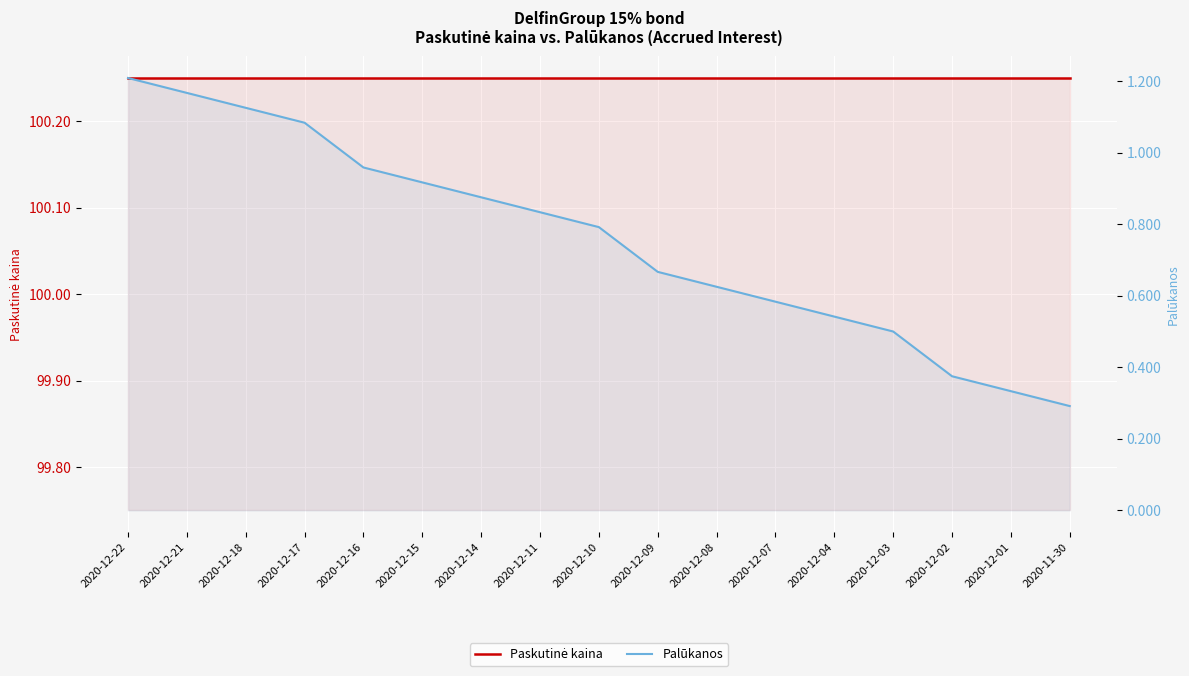

Where is Paskutinė kaina nearest to the value 100?

2020-12-22